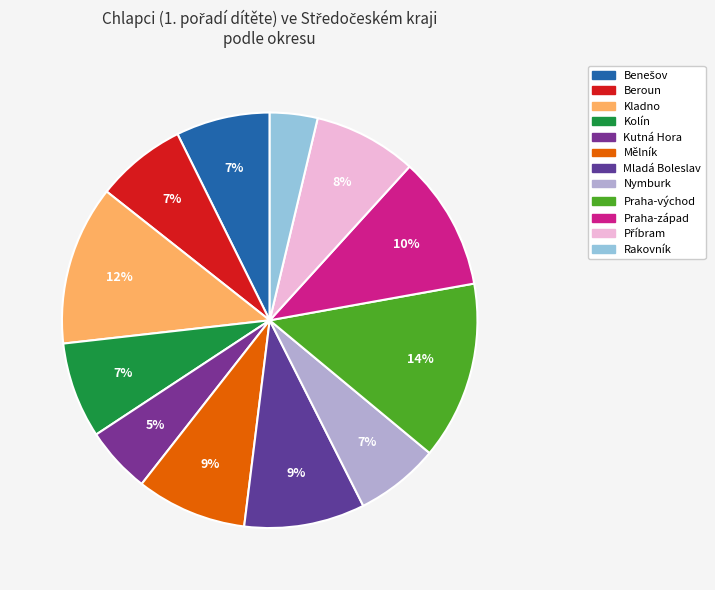

Is it true that Kutná Hora is 1% of the pie?

False